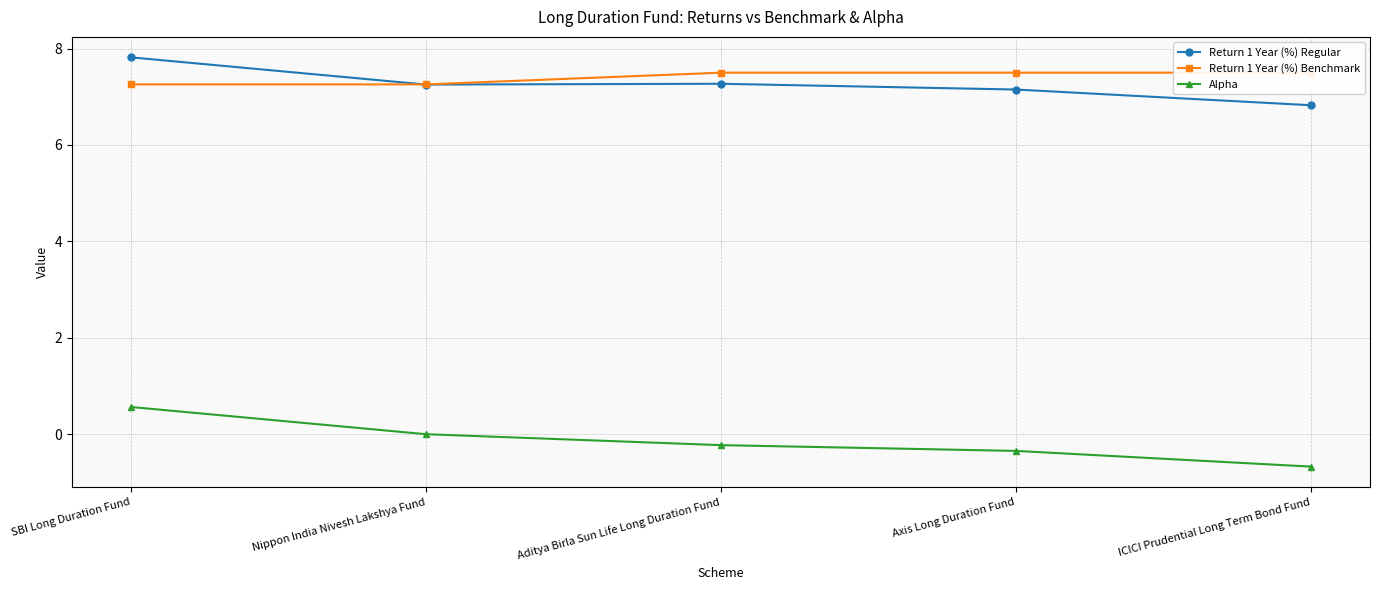

The value of Return 1 Year (%) Benchmark at Nippon India Nivesh Lakshya Fund is 7.3. True or false?

True